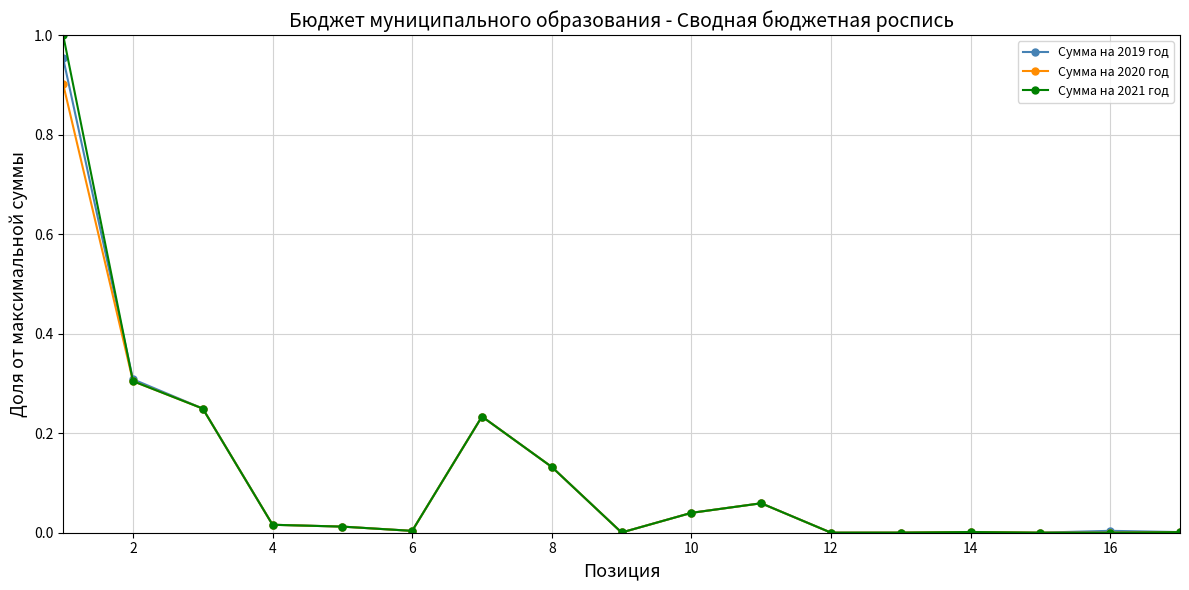

True or false: Сумма на 2021 год has more than 2 interior local peaks.

True